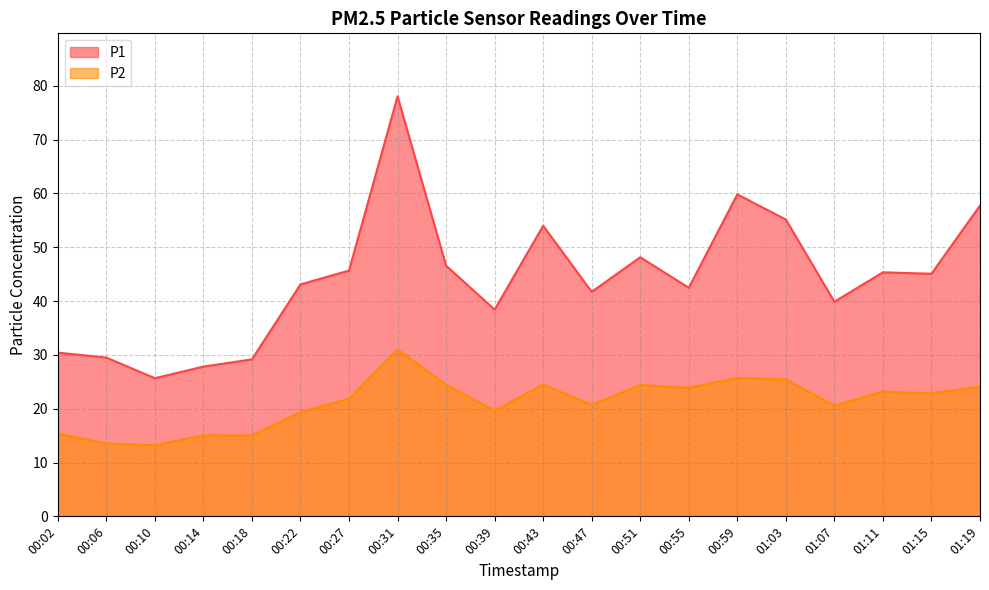

What are all the series names shown in the legend?

P1, P2